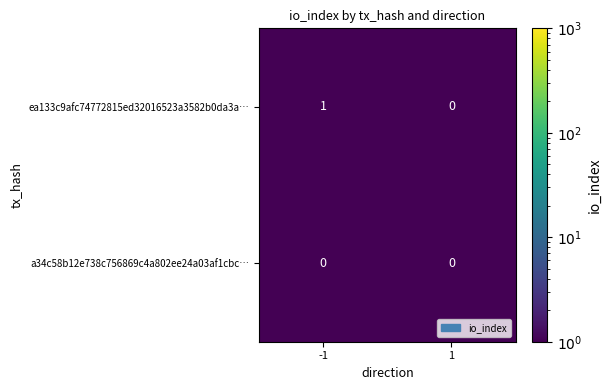

Count the number of categories in the chart.

2